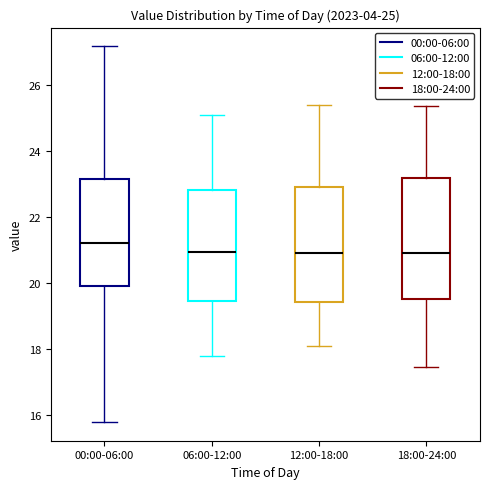

Which box's median line is the highest?

00:00-06:00